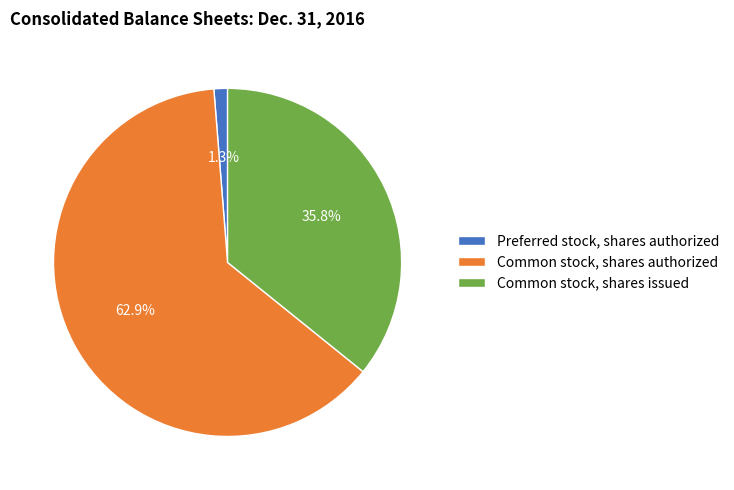

Between Common stock, shares authorized and Preferred stock, shares authorized, which is larger?

Common stock, shares authorized